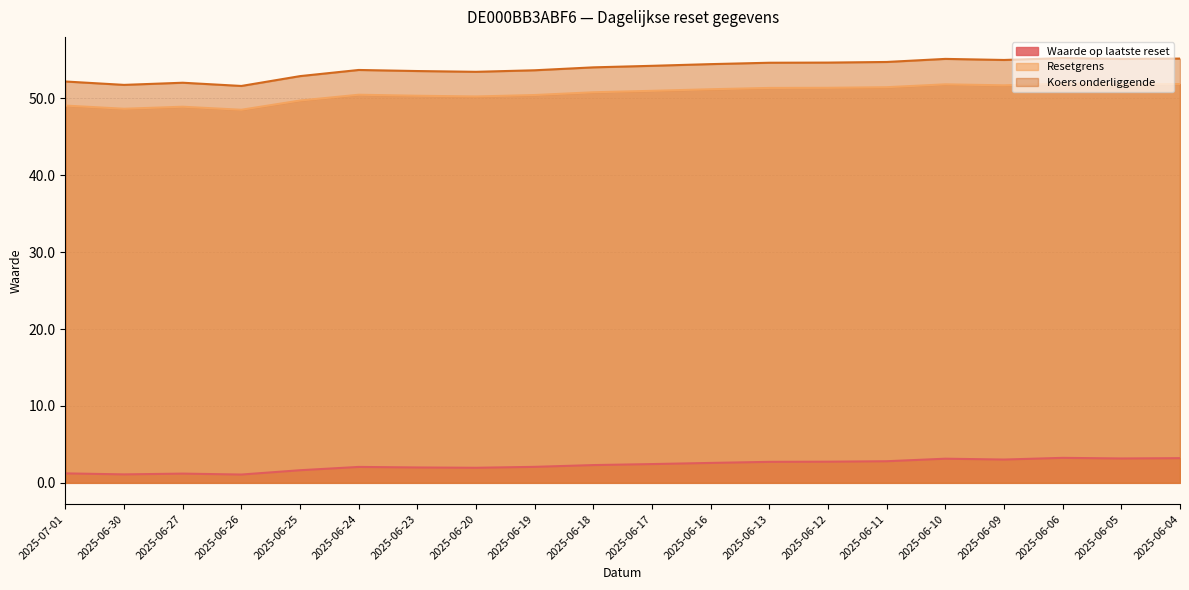

What are all the series names shown in the legend?

Waarde op laatste reset, Resetgrens, Koers onderliggende